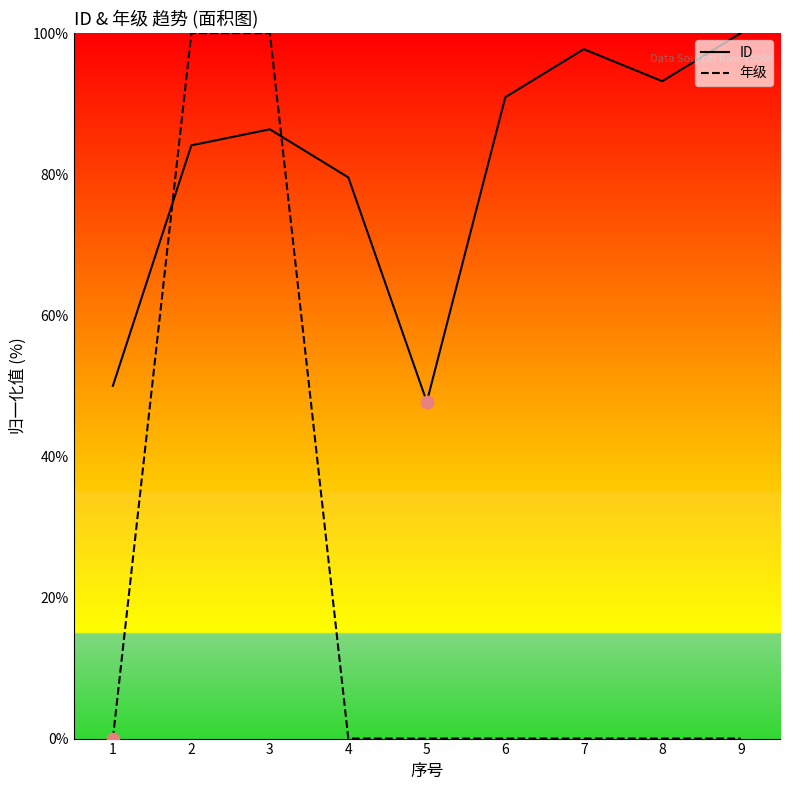

Which series reaches the minimum Y coordinate?

年级